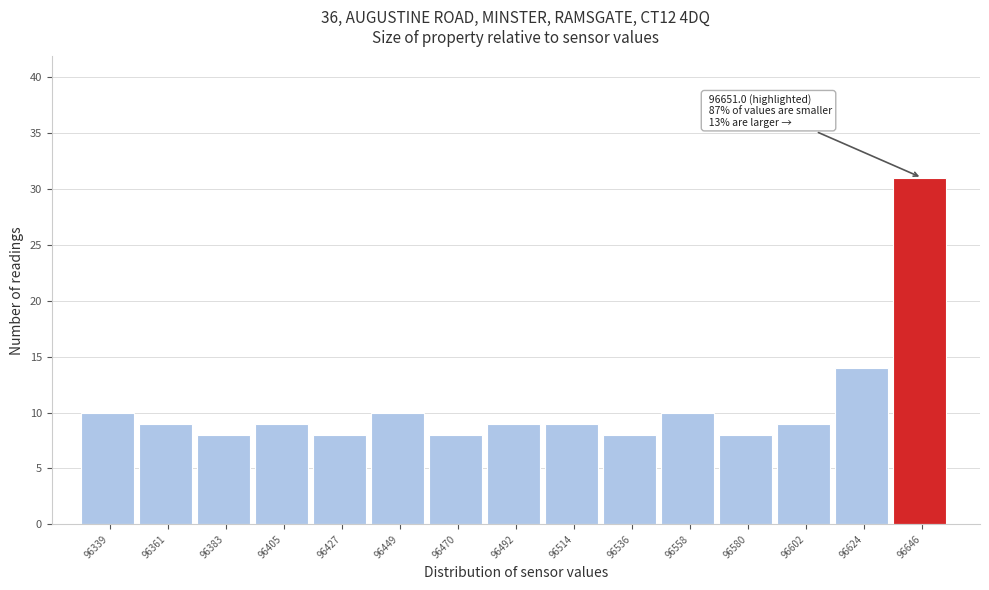

Reading left to right, transcribe all the data shown in this chart.

10	9	8	9	8	10	8	9	9	8	10	8	9	14	31